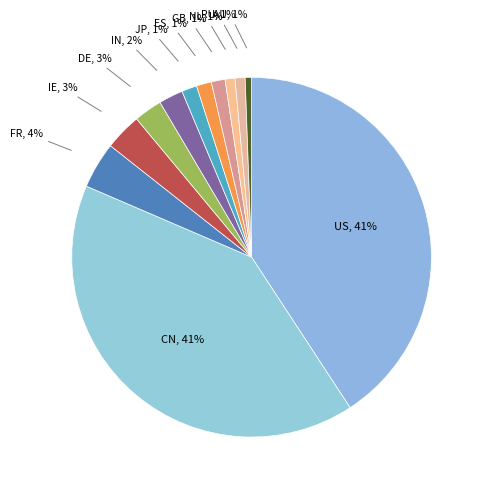

Is it true that IE, 3% is 3% of the pie?

True